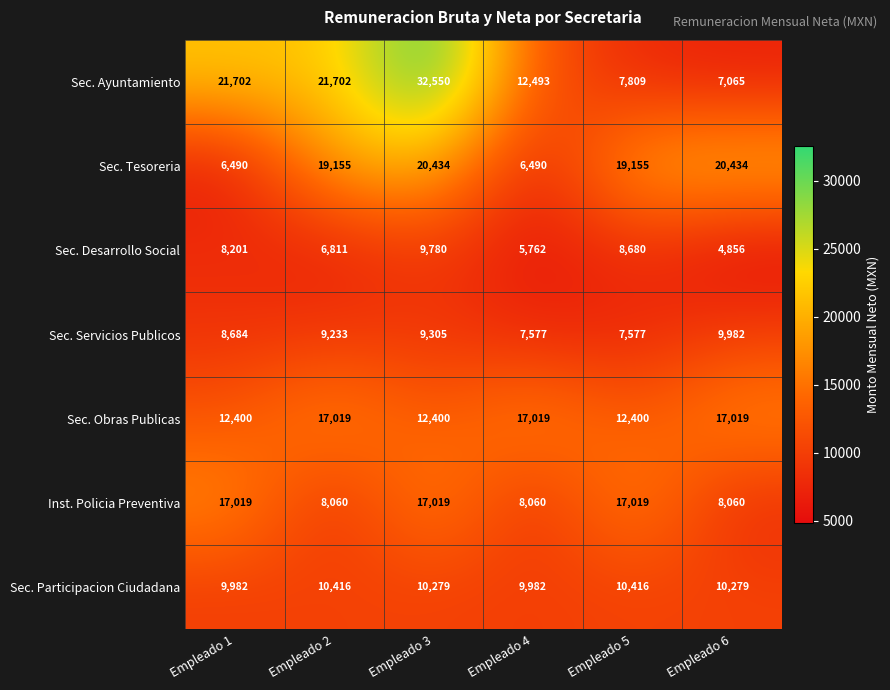

At how many categories does at least one series exceed 16795?

6